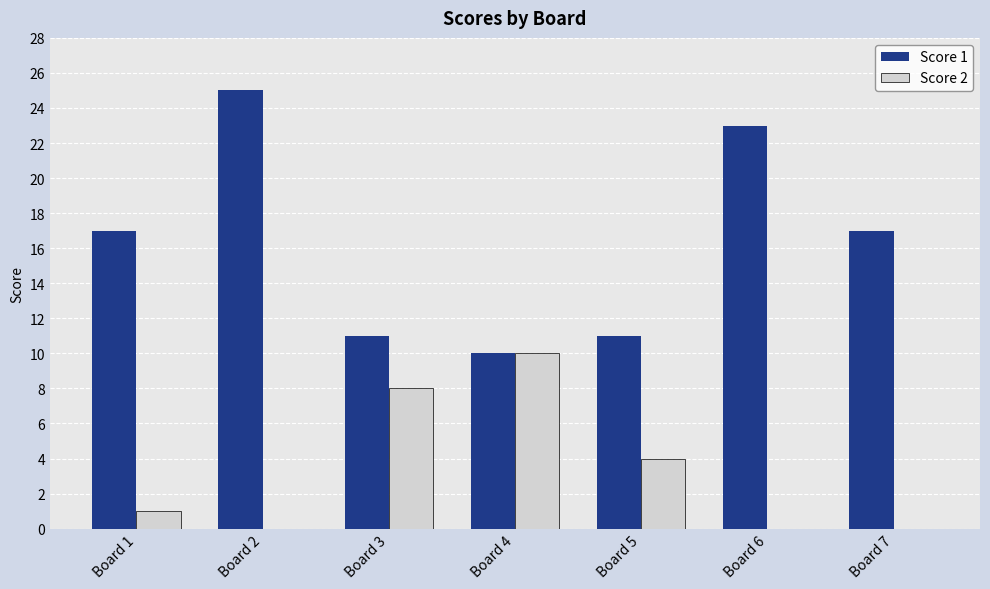

How many Score 2 values are between 0 and 8?

6